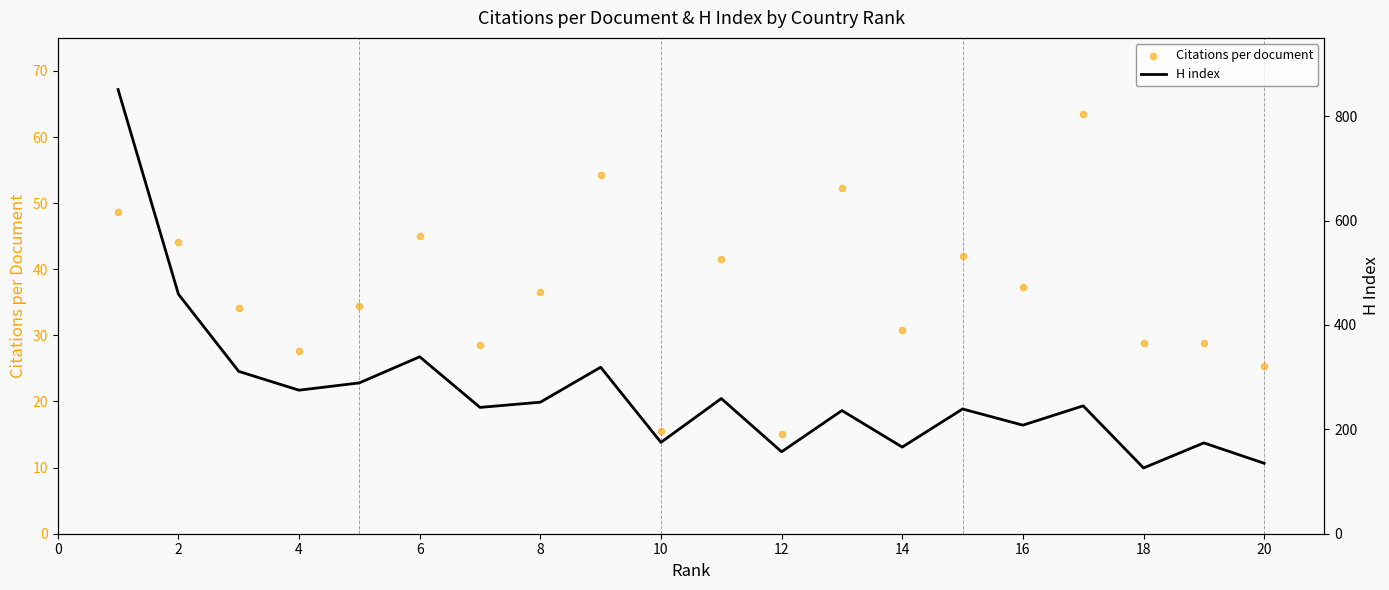

Which series has the largest Y range (max minus min)?

H index